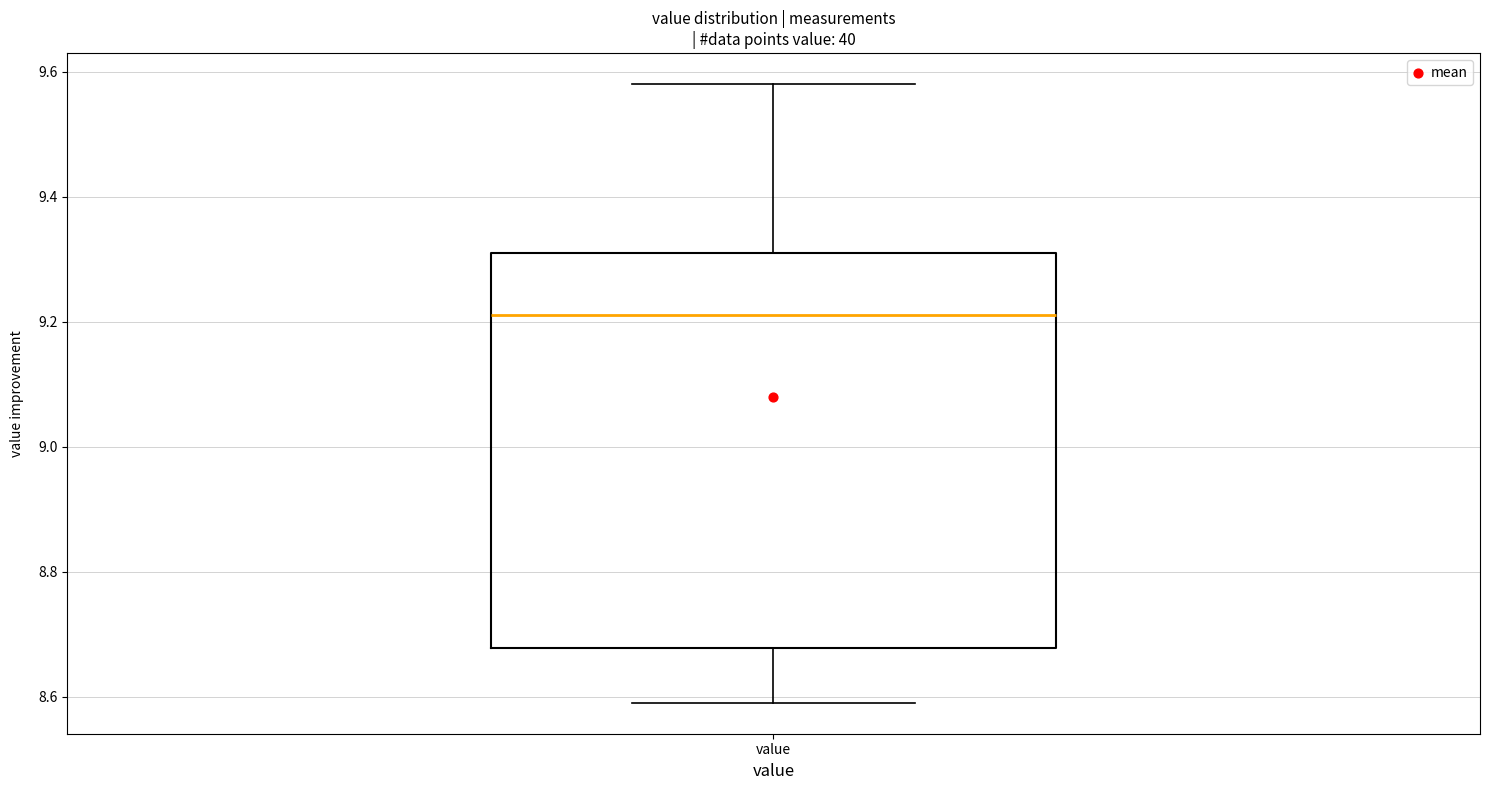

Read this box plot against the y-axis: the position of the median line, the range covered by the box, and the ends of both whiskers. The values are not printed on the chart, so give them approximately, as read against the axis.

median 9.22, box 8.68 to 9.32, whiskers 8.60 to 9.58